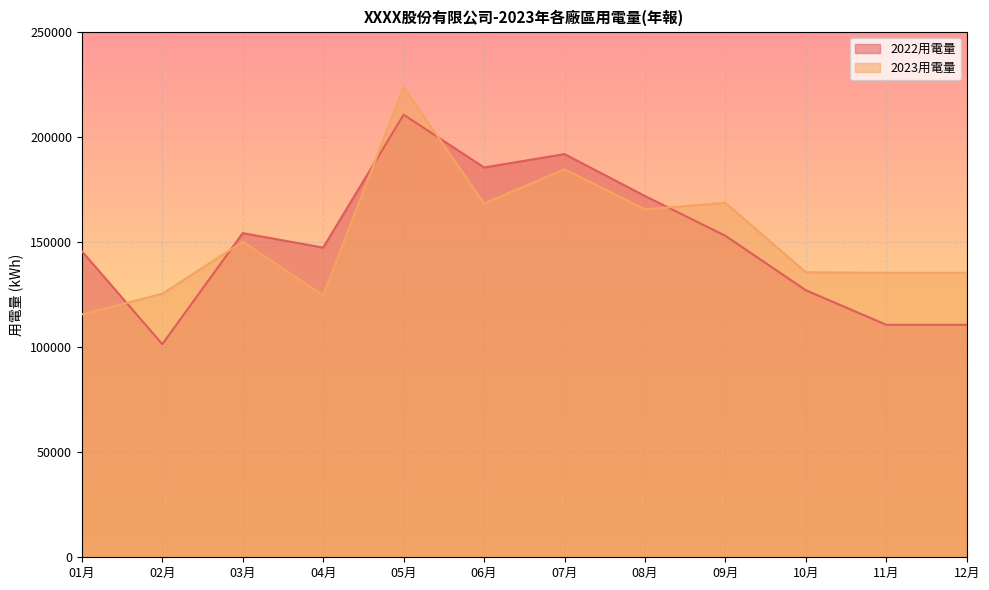

Between which two adjacent categories do 2023用電量 and 2022用電量 first intersect?

01月 and 02月